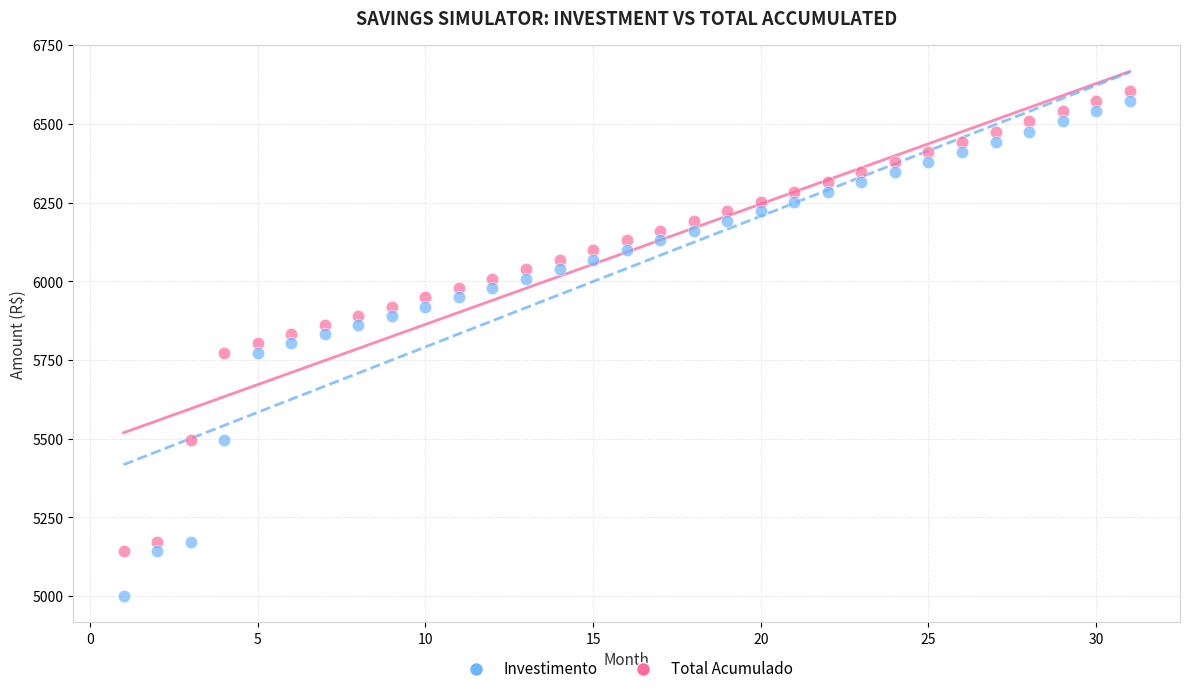

Which series has the widest spread of Y values?

Investimento